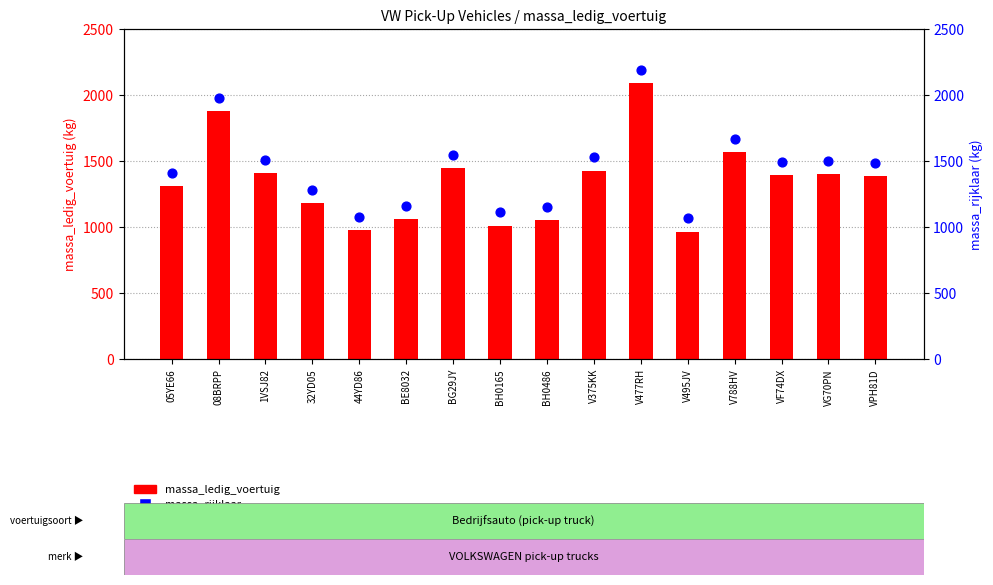

At how many categories does at least one series exceed 1551?

3